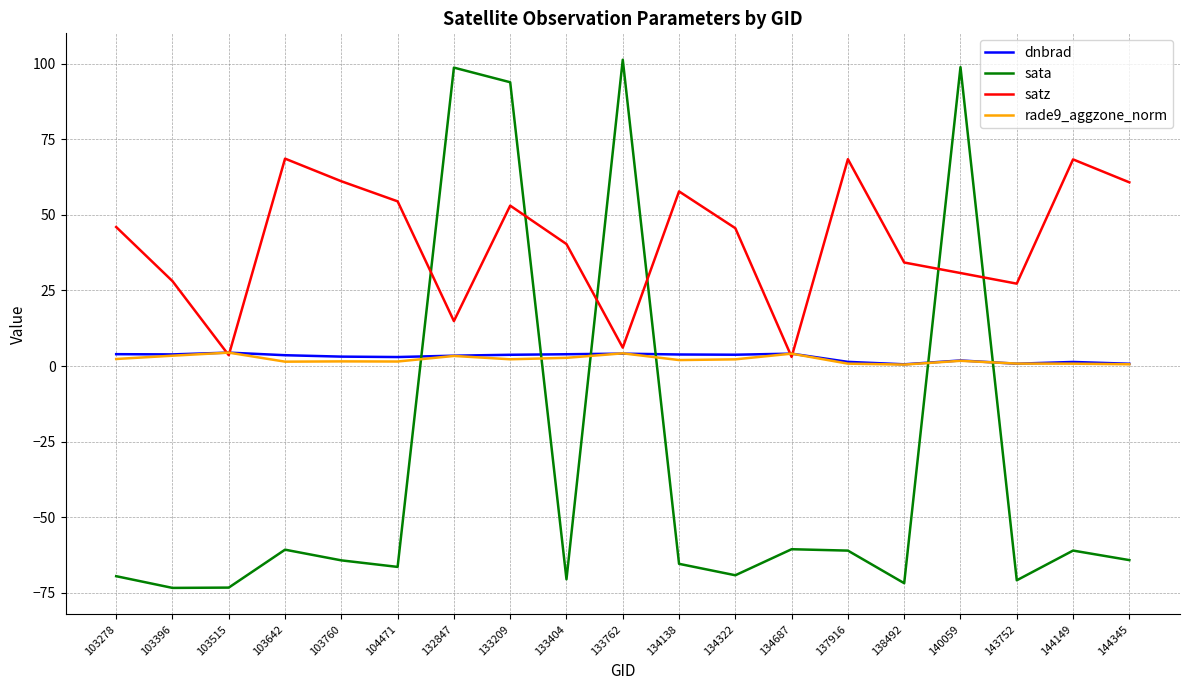

Which series has the largest total across all categories?

satz